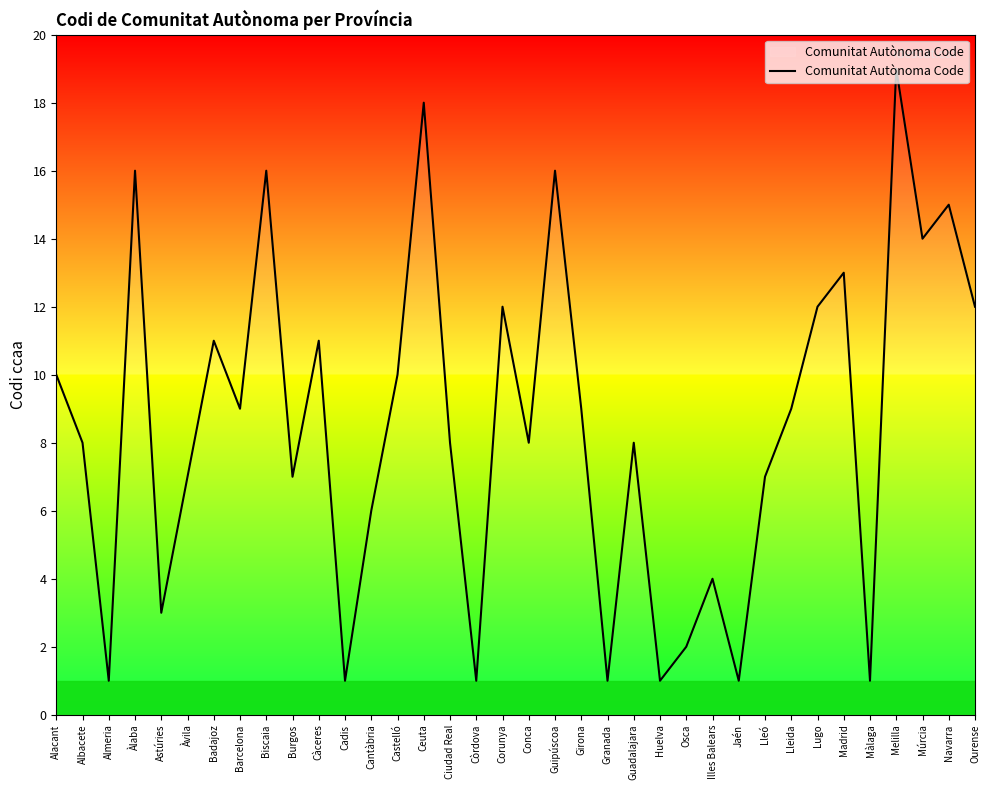

Reading left to right, list all the values displayed in this chart.

10	8	1	16	3	7	11	9	16	7	11	1	6	10	18	8	1	12	8	16	9	1	8	1	2	4	1	7	9	12	13	1	19	14	15	12